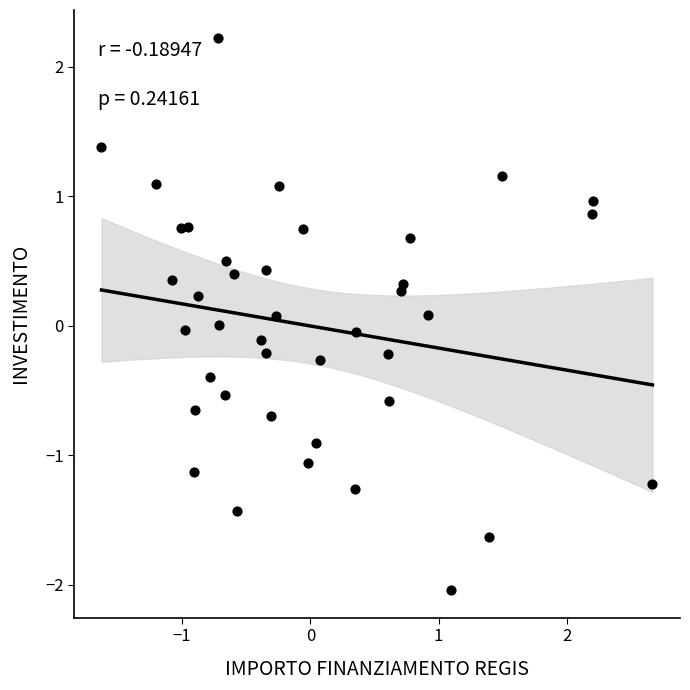

What is the range of Y values (max minus min)?

4.3